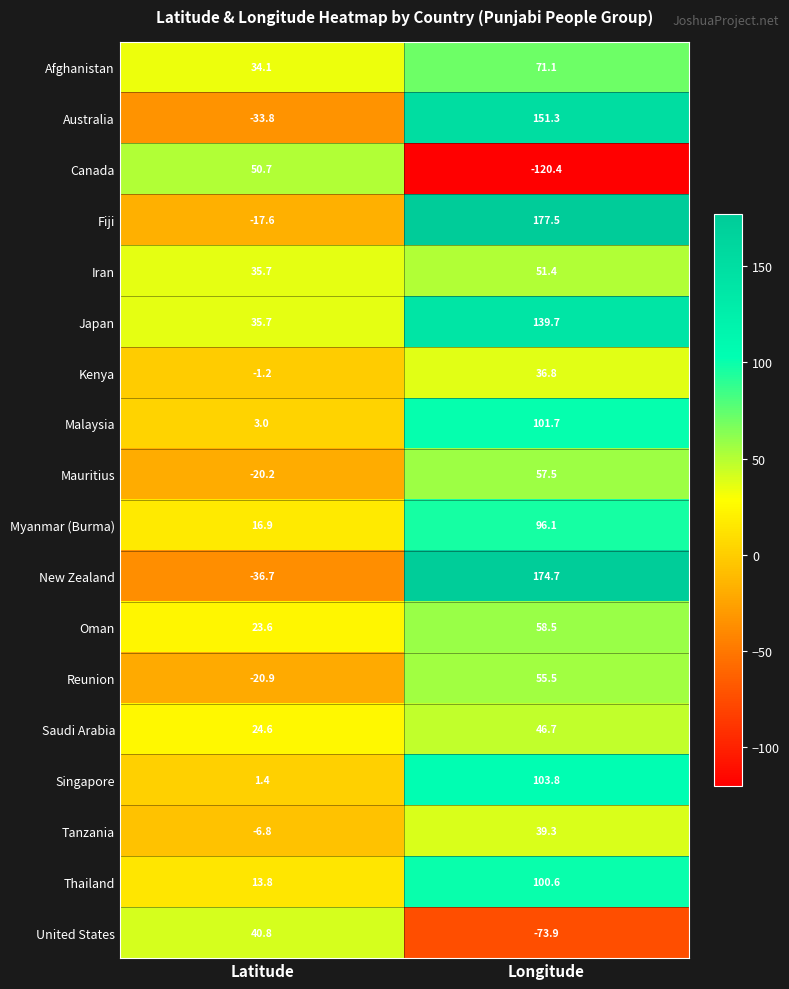

At which category does the chart reach its peak across all series?

Longitude